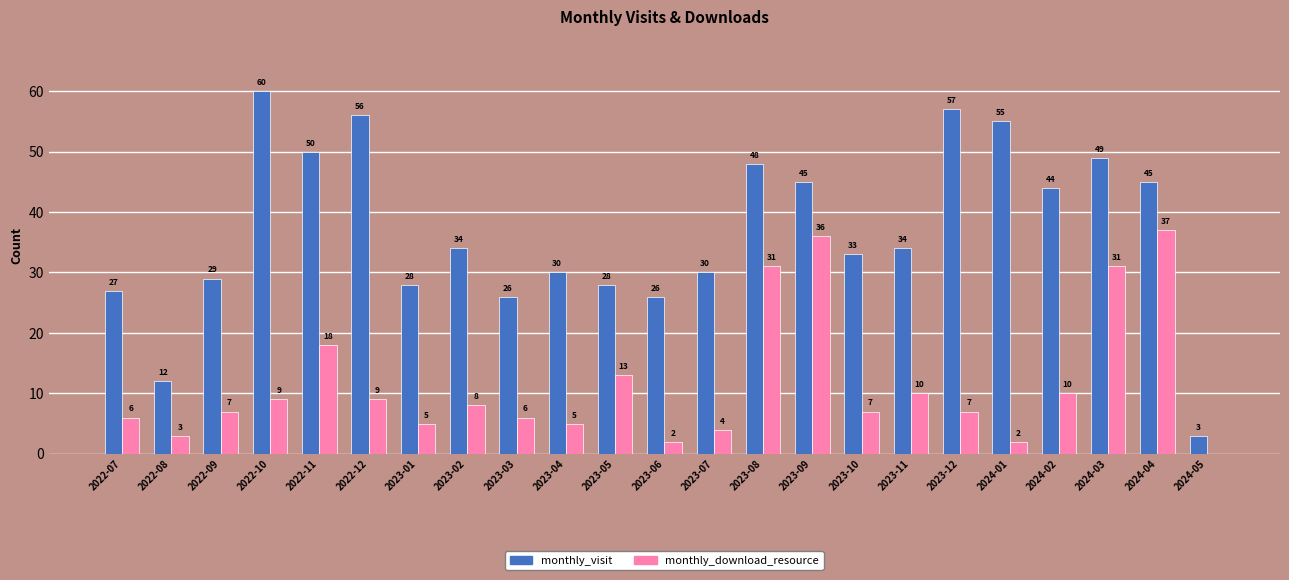

What are all the series names shown in the legend?

monthly_visit, monthly_download_resource